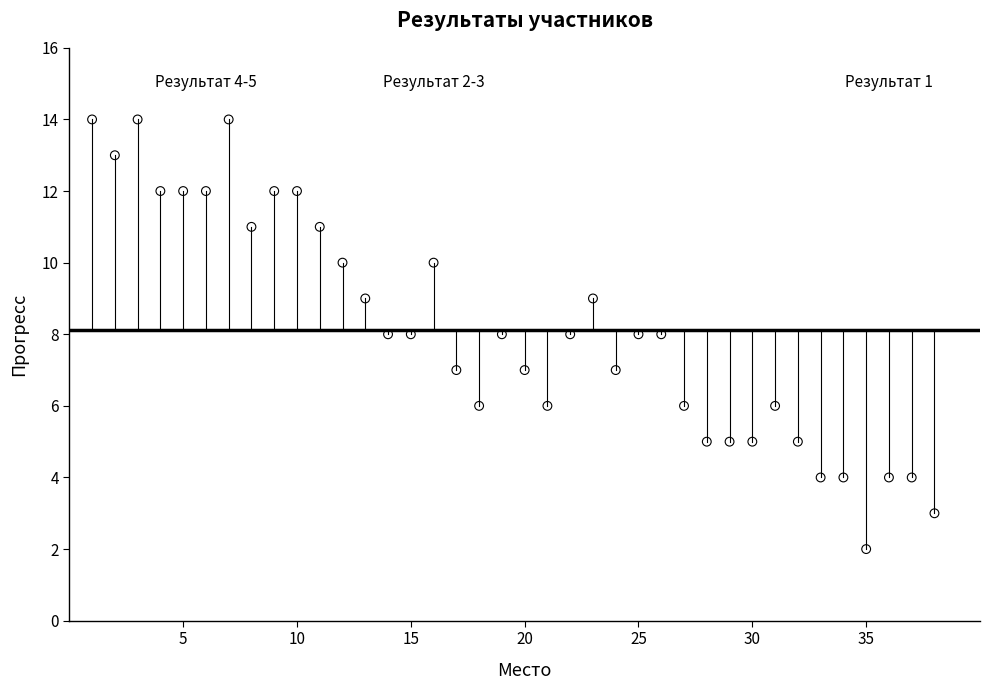

What is the range of X values (max minus min)?

37